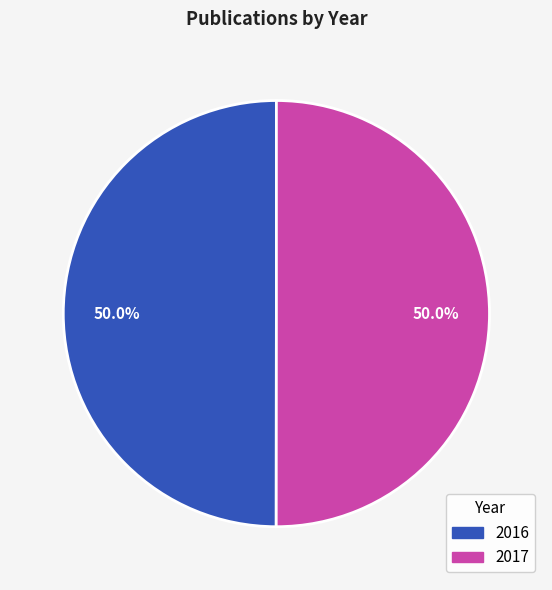

What percentage is NOT represented by 2016?

50.0%